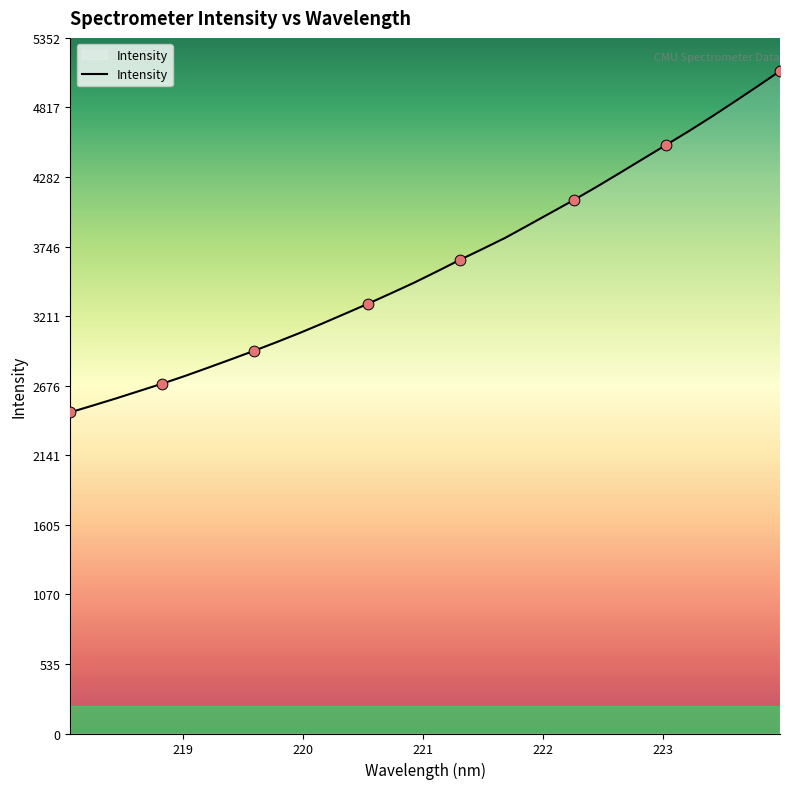

What is the maximum value shown in the chart?

5097.8